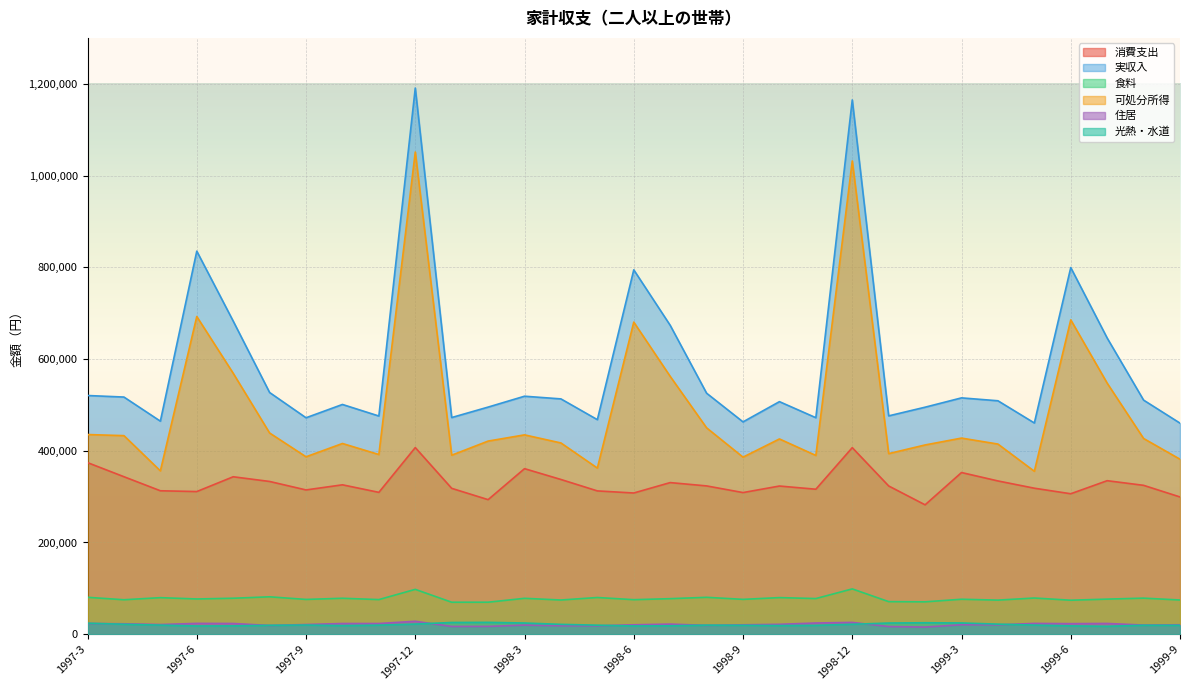

True or false: 住居 and 食料 cross at least once.

False